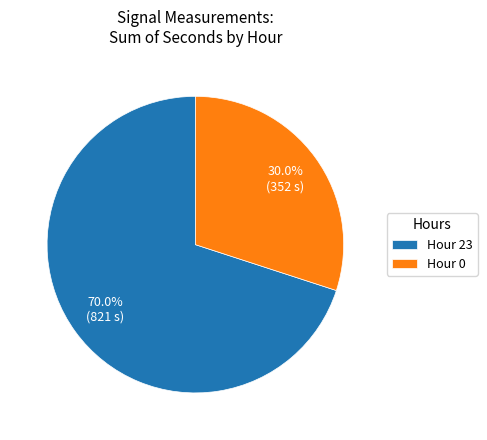

To the nearest percent, what percentage of the pie is Hour 0?

30%